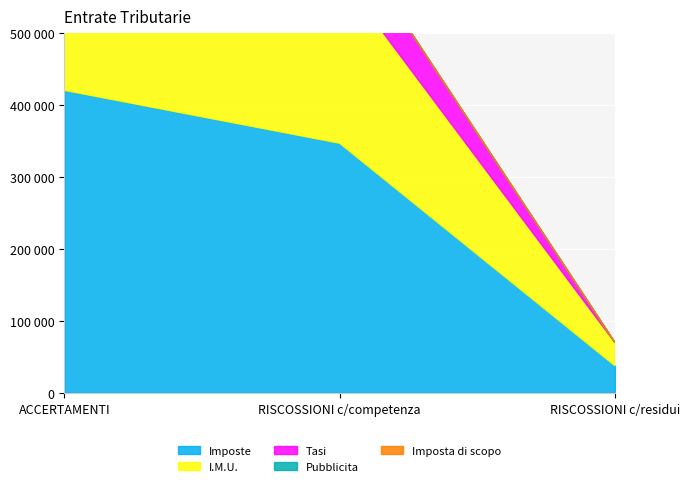

True or false: Imposta di scopo has a value of 0.0 at ACCERTAMENTI.

True